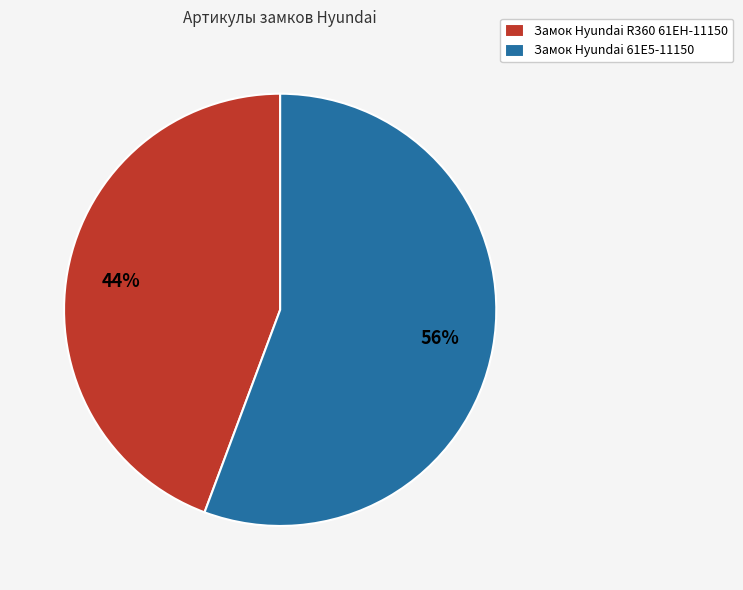

Is it true that Замок Hyundai 61E5-11150 is 56% of the pie?

True